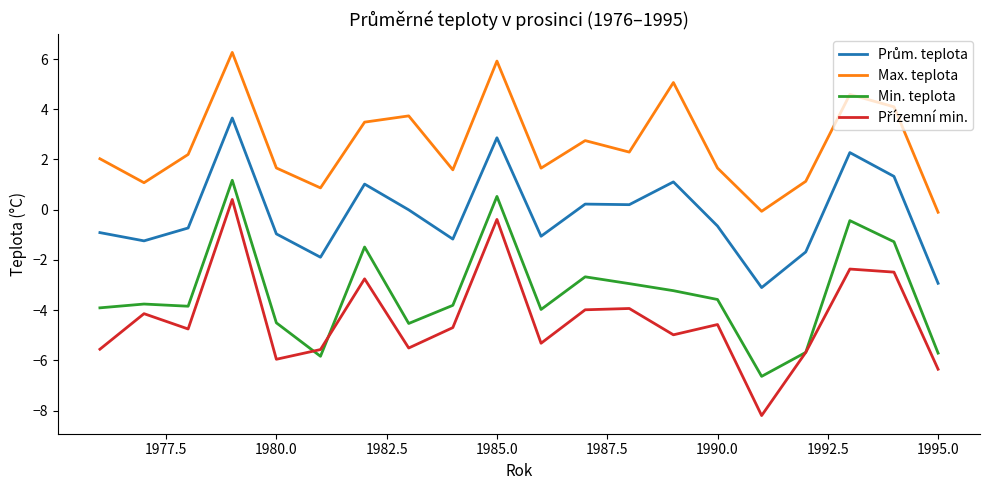

True or false: Min. teplota and Max. teplota intersect in this chart.

False